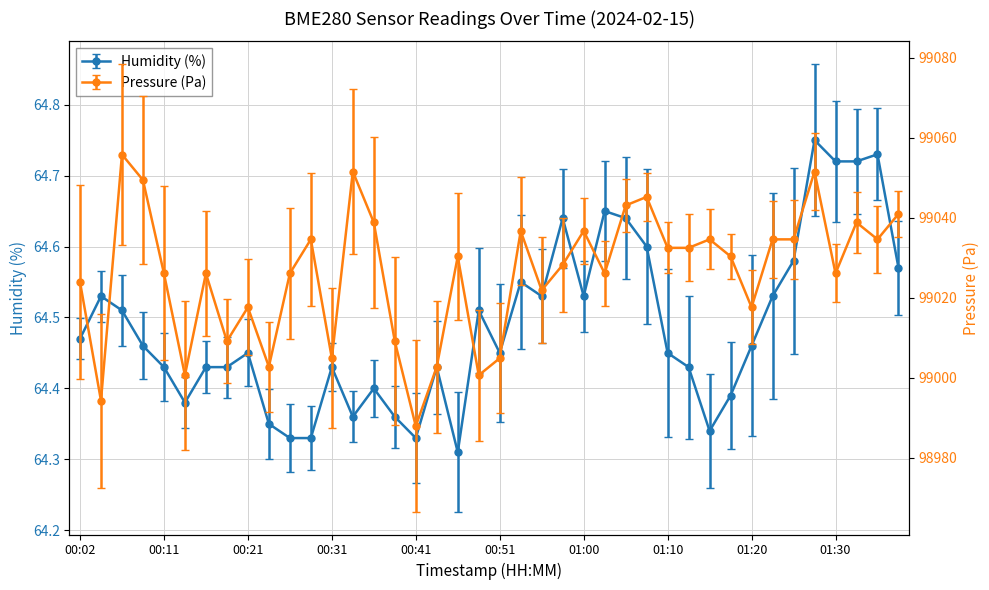

List the labels in order of humidity value, smallest first.

00:46, 00:26, 00:29, 00:41, 01:15, 00:24, 00:33, 00:38, 00:14, 01:18, 00:36, 00:11, 00:16, 00:19, 00:31, 00:43, 01:13, 00:21, 00:51, 01:10, 00:09, 01:20, 00:02, 00:07, 00:48, 00:04, 00:56, 01:00, 01:23, 00:53, 01:37, 01:25, 01:08, 00:58, 01:05, 01:03, 01:30, 01:32, 01:35, 01:27